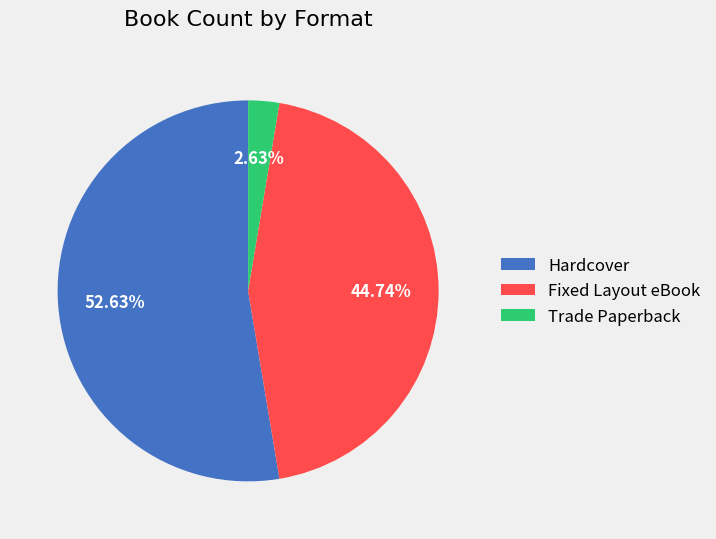

Which category accounts for the majority?

Hardcover